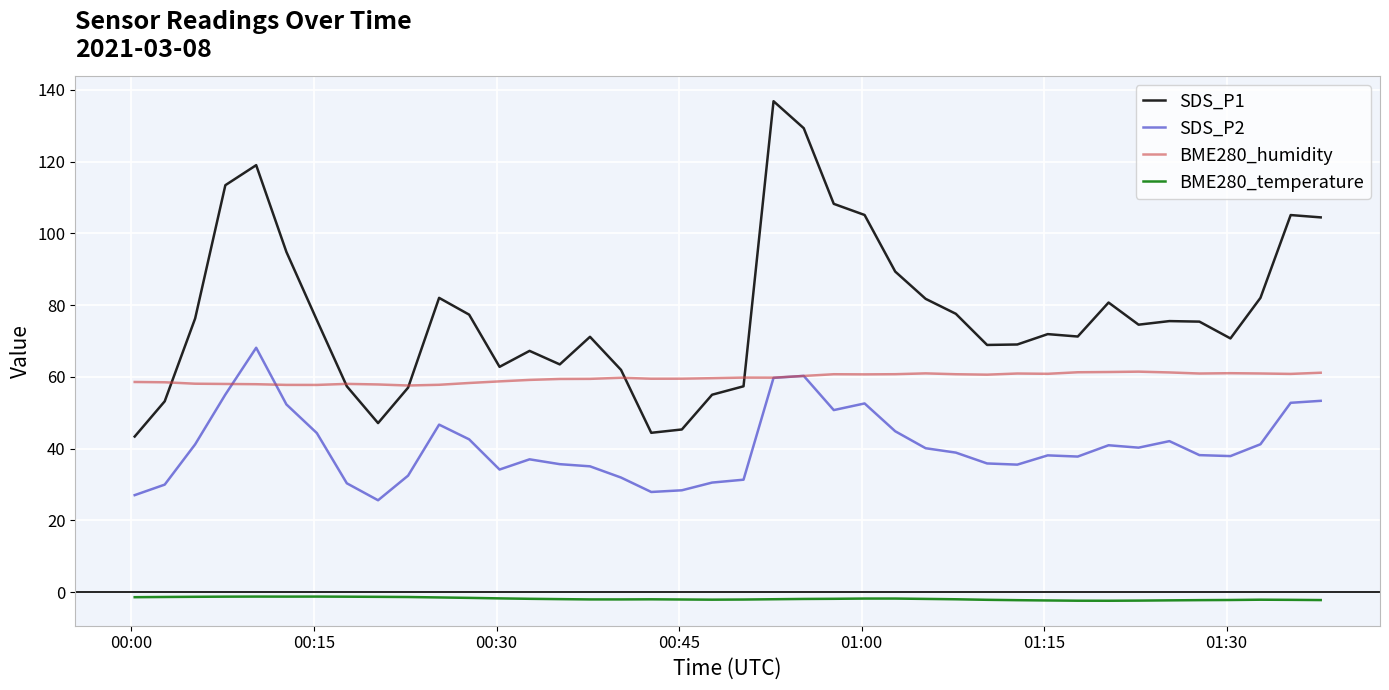

Which series has the largest total across all categories?

SDS_P1